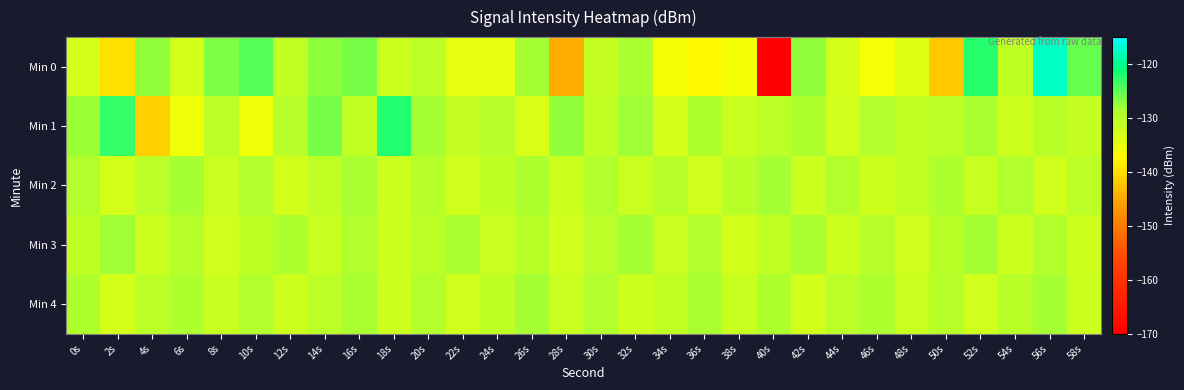

Reading left to right, what are all the values shown in this chart?

Min 0: 0s=-132.7	2s=-139.7	4s=-127.5	6s=-132.8	8s=-126.4	10s=-124.9	12s=-130.8	14s=-127.5	16s=-126.3	18s=-131.9	20s=-130.4	22s=-134.3	24s=-134.5	26s=-128.5	28s=-144.6	30s=-131.3	32s=-128.7	34s=-136.0	36s=-137.5	38s=-136.0	40s=-169.8	42s=-127.6	44s=-132.6	46s=-136.2	48s=-133.6	50s=-142.0	52s=-122.3	54s=-130.5	56s=-117.7	58s=-125.4
Min 1: 0s=-128.0	2s=-123.2	4s=-141.3	6s=-135.6	8s=-130.4	10s=-135.4	12s=-129.8	14s=-126.2	16s=-130.8	18s=-122.2	20s=-128.5	22s=-131.2	24s=-129.8	26s=-133.1	28s=-127.6	30s=-130.9	32s=-128.3	34s=-132.7	36s=-129.1	38s=-131.5	40s=-130.2	42s=-128.8	44s=-132.4	46s=-129.6	48s=-131.0	50s=-130.4	52s=-128.7	54s=-132.1	56s=-129.9	58s=-131.3
Min 2: 0s=-129.5	2s=-132.8	4s=-130.1	6s=-128.4	8s=-131.7	10s=-129.2	12s=-132.5	14s=-130.8	16s=-128.6	18s=-131.9	20s=-129.7	22s=-132.2	24s=-130.5	26s=-128.9	28s=-132.0	30s=-129.3	32s=-131.6	34s=-129.8	36s=-132.3	38s=-130.0	40s=-128.5	42s=-131.8	44s=-129.4	46s=-132.1	48s=-130.7	50s=-128.8	52s=-131.5	54s=-129.2	56s=-132.4	58s=-130.3
Min 3: 0s=-130.6	2s=-128.3	4s=-131.9	6s=-129.7	8s=-132.2	10s=-130.5	12s=-128.8	14s=-131.5	16s=-129.3	18s=-132.0	20s=-130.4	22s=-128.7	24s=-131.6	26s=-129.9	28s=-132.3	30s=-130.1	32s=-128.4	34s=-131.7	36s=-129.2	38s=-132.5	40s=-130.8	42s=-128.6	44s=-131.9	46s=-129.7	48s=-132.2	50s=-130.0	52s=-128.5	54s=-131.8	56s=-129.4	58s=-132.1
Min 4: 0s=-129.0	2s=-132.7	4s=-130.4	6s=-128.8	8s=-131.5	10s=-129.2	12s=-132.0	14s=-130.3	16s=-128.6	18s=-131.9	20s=-129.6	22s=-132.2	24s=-130.6	26s=-128.4	28s=-131.7	30s=-129.3	32s=-132.1	34s=-130.8	36s=-128.7	38s=-131.4	40s=-129.1	42s=-132.5	44s=-130.2	46s=-128.9	48s=-131.6	50s=-129.8	52s=-132.3	54s=-130.0	56s=-128.5	58s=-131.8